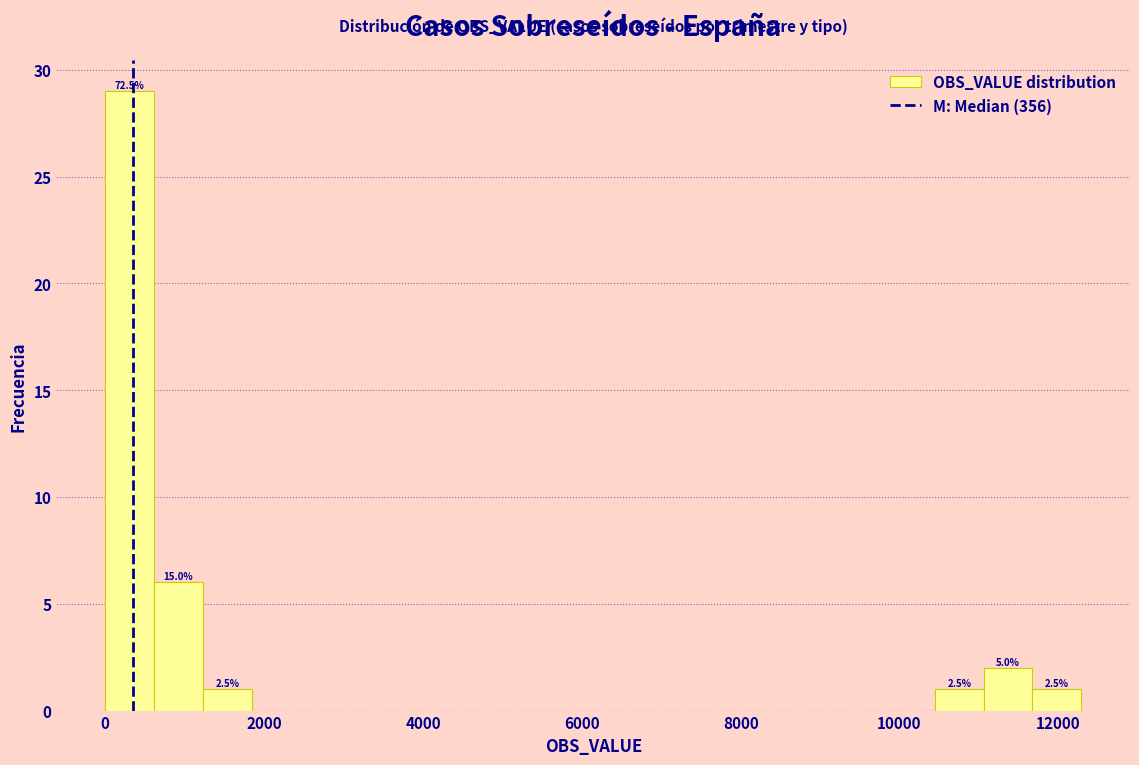

Around what value on the x-axis is the tallest bar? Give the approximate position of its centre, as read against the axis.

400